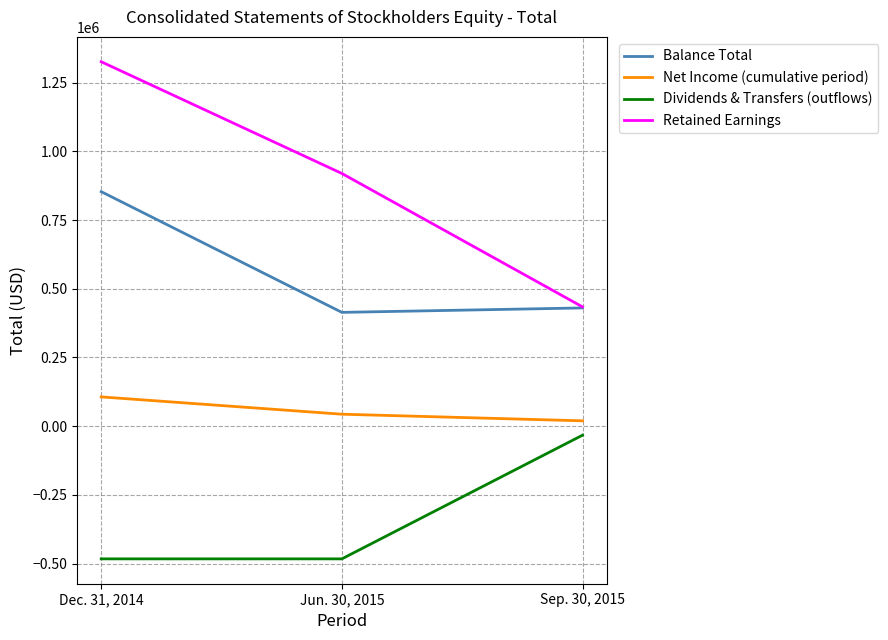

Reading right to left, what are all the values shown in this chart?

Balance Total: Sep. 30, 2015=430189	Jun. 30, 2015=414037	Dec. 31, 2014=853288
Net Income (cumulative period): Sep. 30, 2015=19412	Jun. 30, 2015=43544	Dec. 31, 2014=106500
Dividends & Transfers (outflows): Sep. 30, 2015=-32795	Jun. 30, 2015=-482795	Dec. 31, 2014=-482795
Retained Earnings: Sep. 30, 2015=434009	Jun. 30, 2015=919463	Dec. 31, 2014=1325919